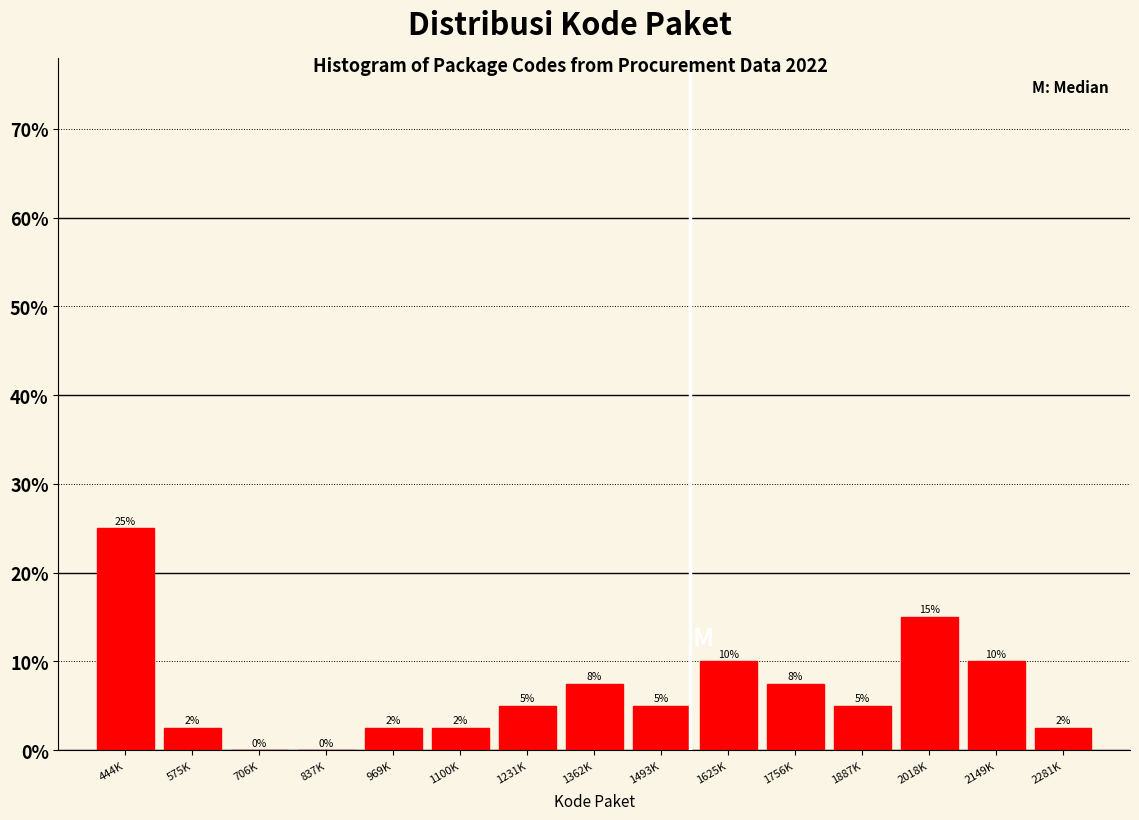

What is the sum of the values at 1493K and 1625K?

15.0